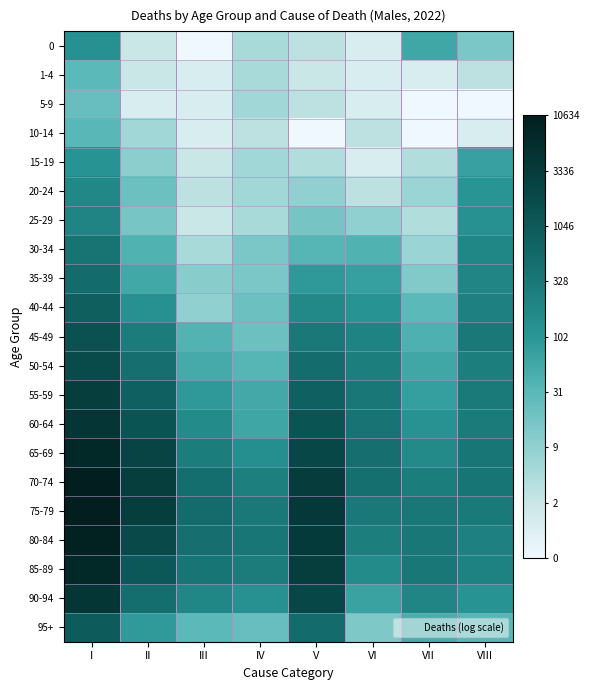

Reading left to right, what are all the values shown in this chart?

0: I=4.8	II=1.1	III=0.0	IV=1.8	V=1.4	VI=0.7	VII=4.1	VIII=2.8
1-4: I=3.4	II=1.1	III=0.7	IV=1.8	V=1.1	VI=0.7	VII=0.7	VIII=1.4
5-9: I=3.2	II=0.7	III=0.7	IV=1.9	V=1.4	VI=0.7	VII=0.0	VIII=0.0
10-14: I=3.5	II=1.9	III=0.7	IV=1.4	V=0.0	VI=1.4	VII=0.0	VIII=0.7
15-19: I=4.7	II=2.4	III=1.1	IV=1.9	V=1.6	VI=0.7	VII=1.6	VIII=4.3
20-24: I=5.2	II=3.0	III=1.4	IV=1.9	V=2.3	VI=1.4	VII=2.1	VIII=4.7
25-29: I=5.3	II=2.8	III=1.1	IV=1.8	V=2.9	VI=2.3	VII=1.6	VIII=4.8
30-34: I=5.9	II=3.7	III=1.8	IV=2.8	V=3.6	VI=3.7	VII=2.1	VIII=5.2
35-39: I=6.3	II=4.0	III=2.5	IV=2.8	V=4.5	VI=4.3	VII=2.6	VIII=5.3
40-44: I=6.7	II=4.9	III=2.3	IV=3.1	V=5.2	VI=4.7	VII=3.4	VIII=5.4
45-49: I=7.3	II=5.6	III=3.6	IV=3.1	V=5.8	VI=5.3	VII=3.8	VIII=5.8
50-54: I=7.5	II=6.1	III=3.9	IV=3.6	V=6.2	VI=5.5	VII=4.1	VIII=5.5
55-59: I=8.0	II=6.7	III=4.5	IV=4.0	V=6.7	VI=5.8	VII=4.4	VIII=5.7
60-64: I=8.3	II=7.2	III=5.0	IV=4.1	V=7.2	VI=5.9	VII=4.8	VIII=5.7
65-69: I=8.9	II=7.8	III=5.6	IV=5.0	V=7.7	VI=6.2	VII=5.1	VIII=5.8
70-74: I=9.2	II=8.1	III=6.2	IV=5.5	V=8.1	VI=6.1	VII=5.6	VIII=5.9
75-79: I=9.3	II=8.0	III=6.3	IV=5.8	V=8.2	VI=5.8	VII=5.8	VIII=5.7
80-84: I=9.1	II=7.6	III=6.1	IV=5.8	V=8.2	VI=5.5	VII=5.8	VIII=5.5
85-89: I=8.9	II=7.0	III=5.9	IV=5.6	V=8.1	VI=5.0	VII=5.8	VIII=5.4
90-94: I=8.3	II=6.2	III=5.2	IV=4.9	V=7.7	VI=4.2	VII=5.3	VIII=4.7
95+: I=6.9	II=4.5	III=3.4	IV=3.2	V=6.3	VI=2.7	VII=3.9	VIII=3.5